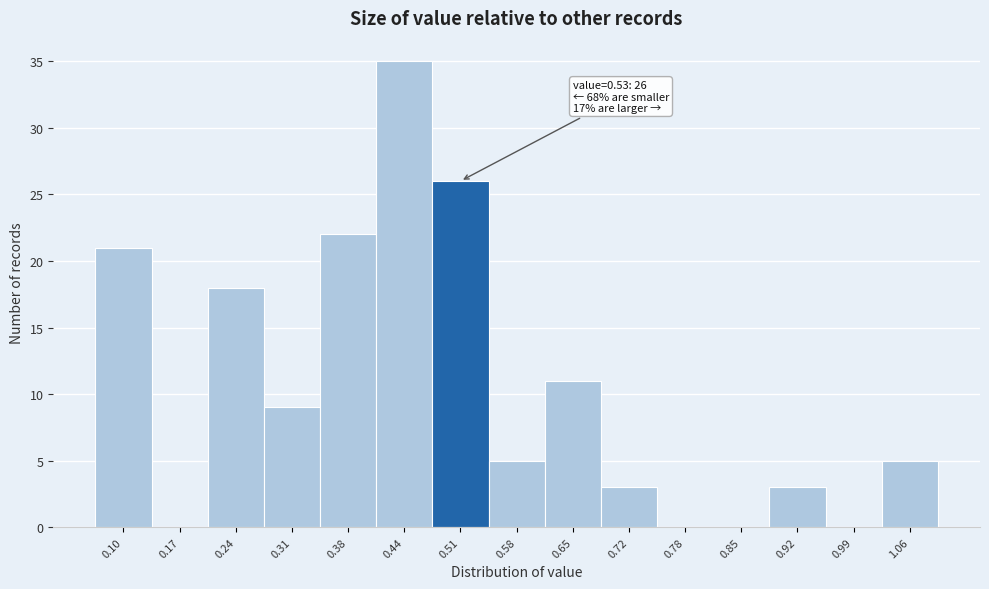

Over which range of the x-axis is the bar tallest?

0.410 to 0.478